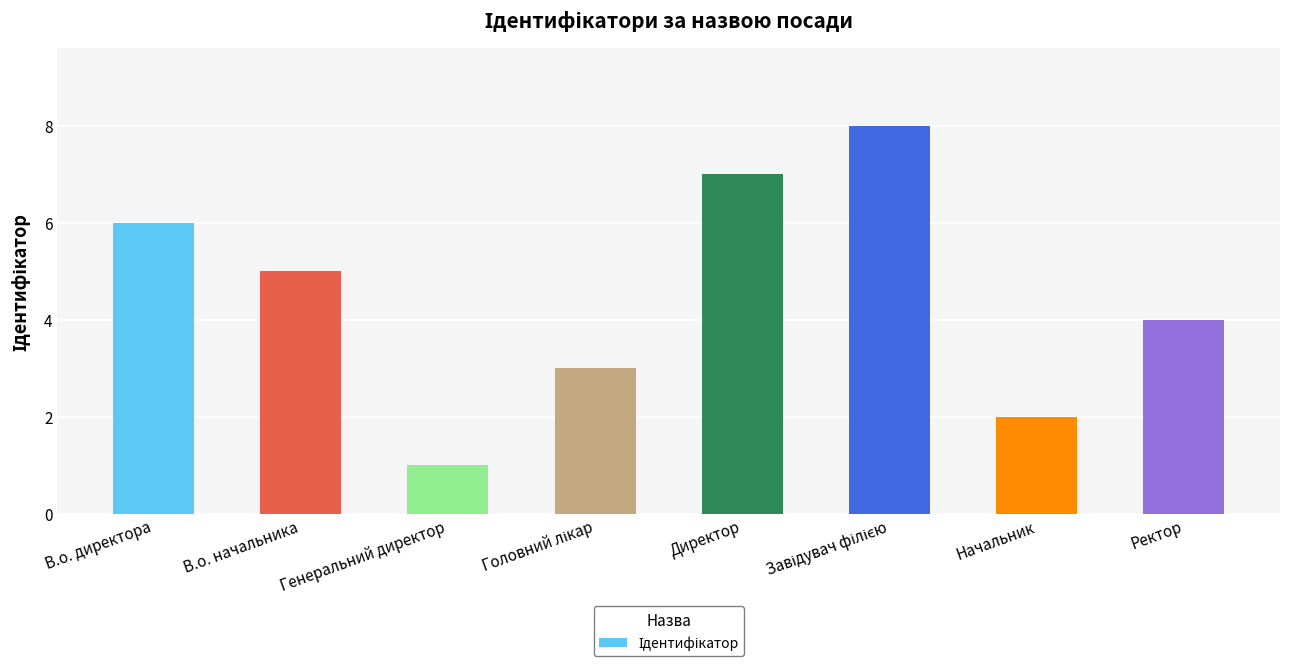

The chart shows a value of 3 at В.о. директора. True or false?

False